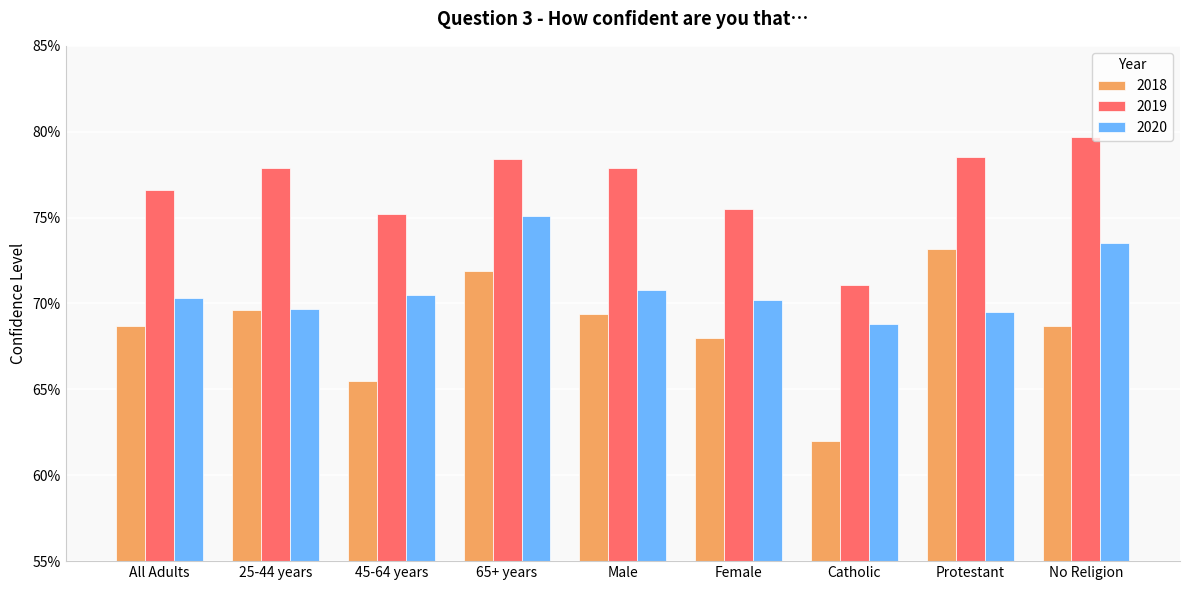

What are all the series names shown in the legend?

2018, 2019, 2020